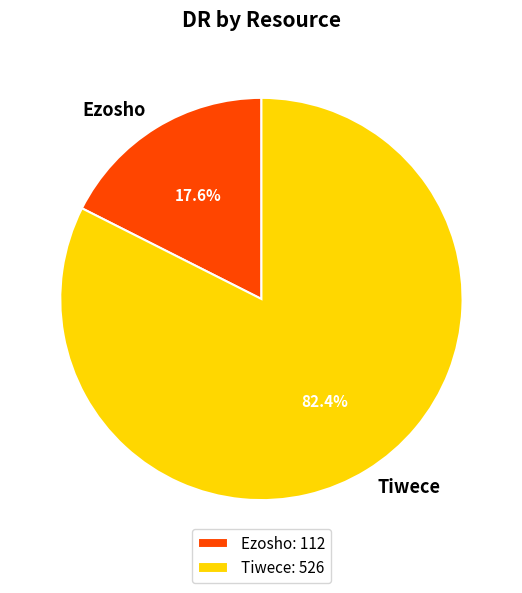

Is Tiwece the majority of the pie?

Yes